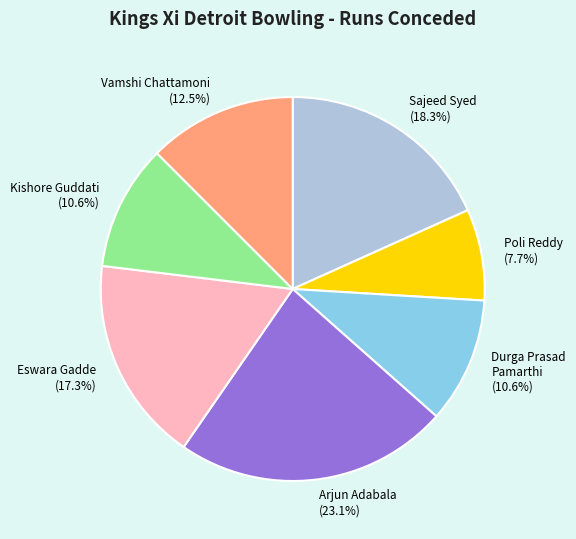

To the nearest percent, what is the average slice percentage?

14%